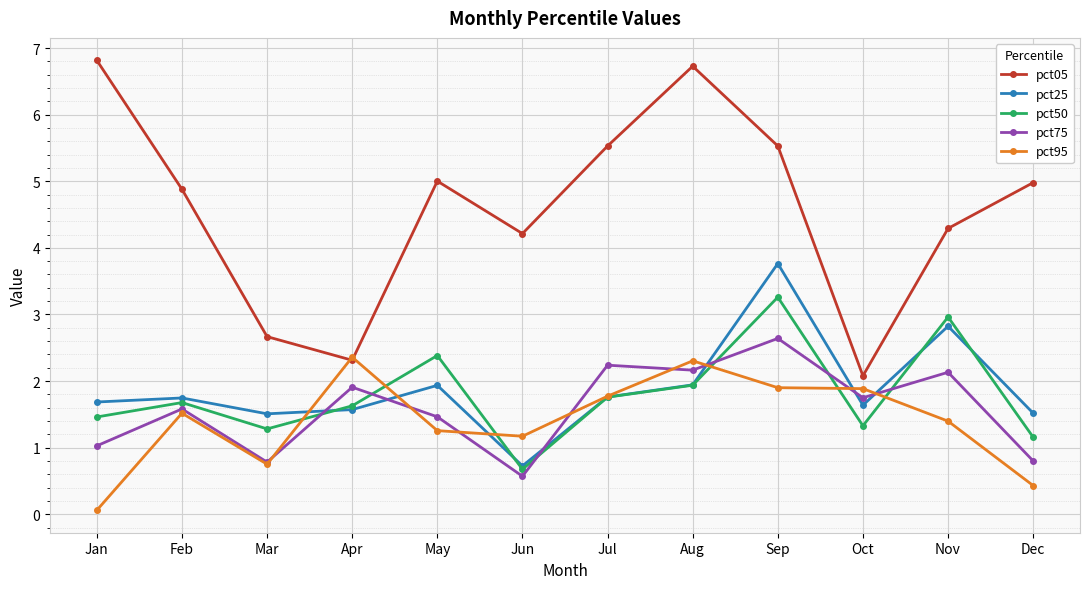

Is the value of pct75 at Apr greater than the value of pct95 at Nov?

Yes